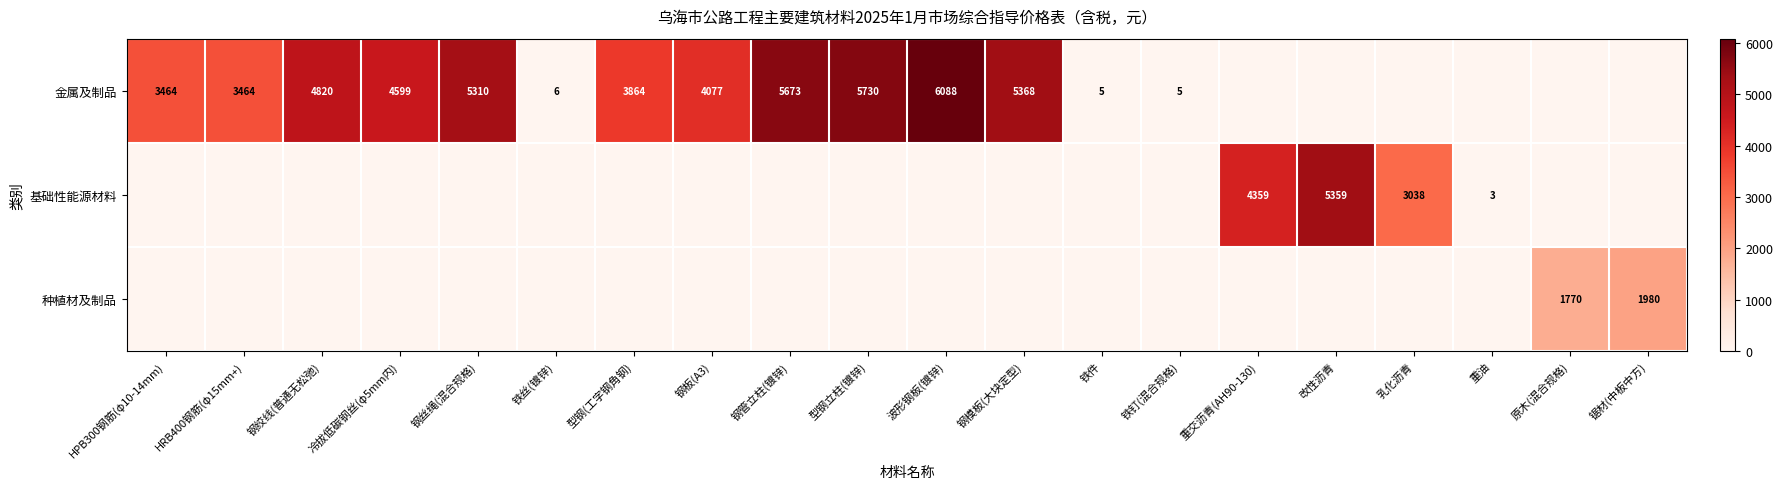

The value of 金属及制品 at 冷拔低碳钢丝(φ5mm内) is 4599. True or false?

True